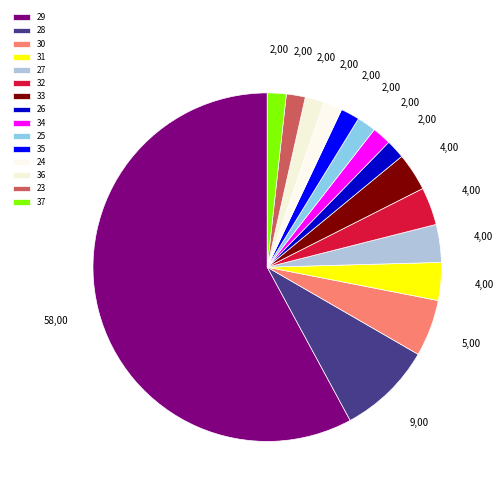

Which slice is the largest?

29